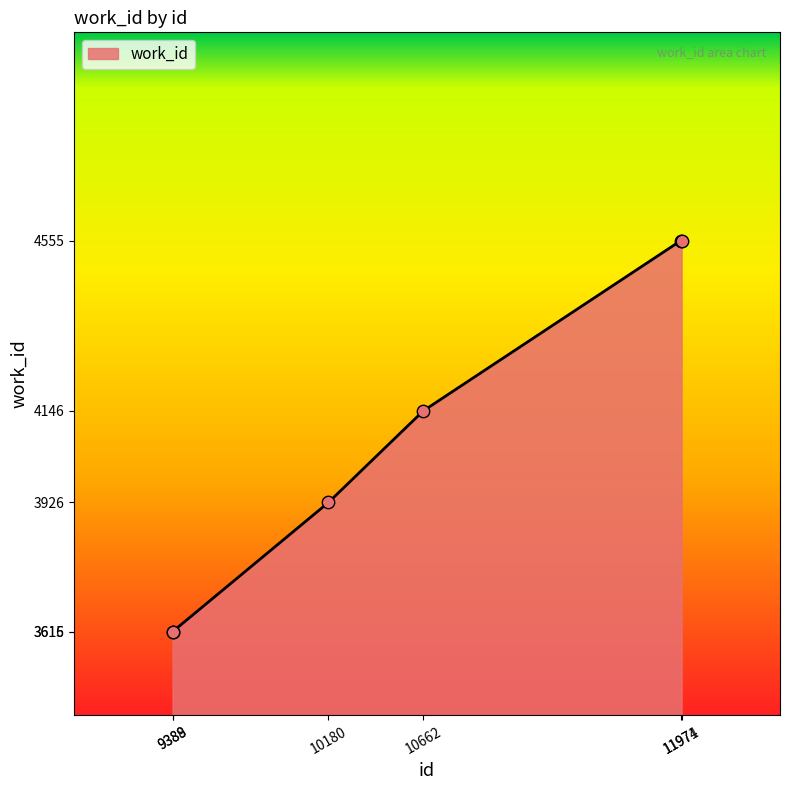

What is the difference between the second highest and second lowest values?

939